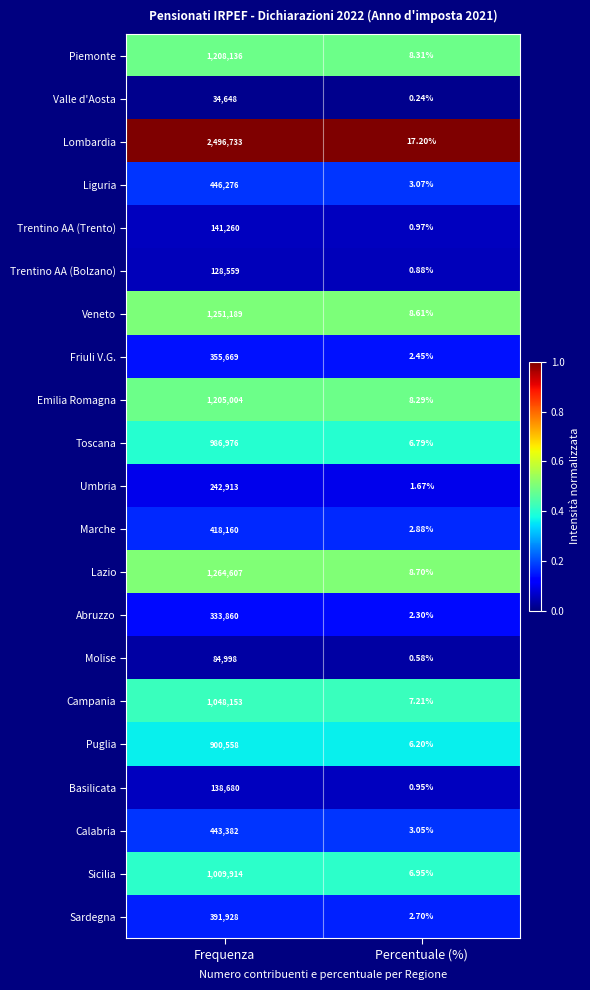

Which series has the widest spread of values?

Lombardia